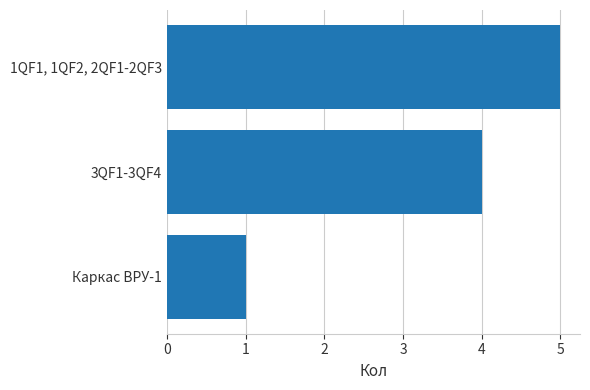

How many bars are there in total?

3